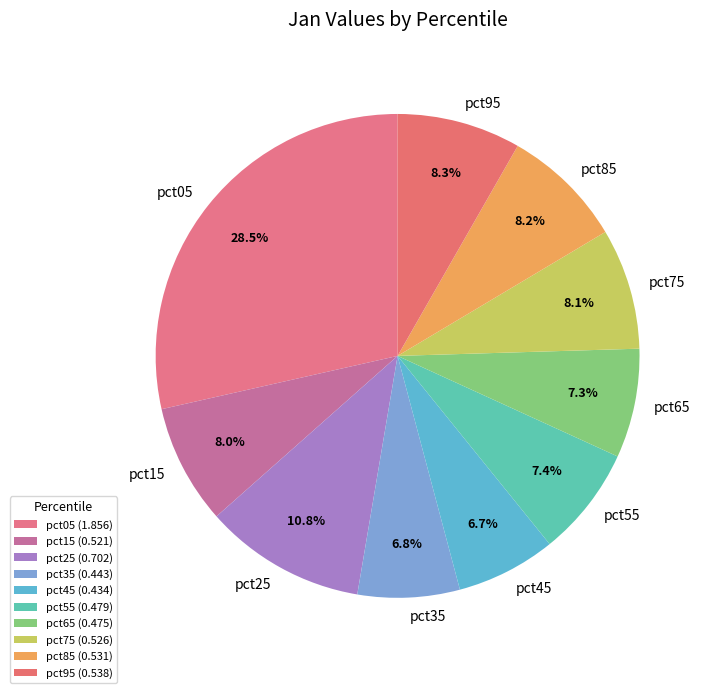

Is it true that pct55 is 7% of the pie?

True